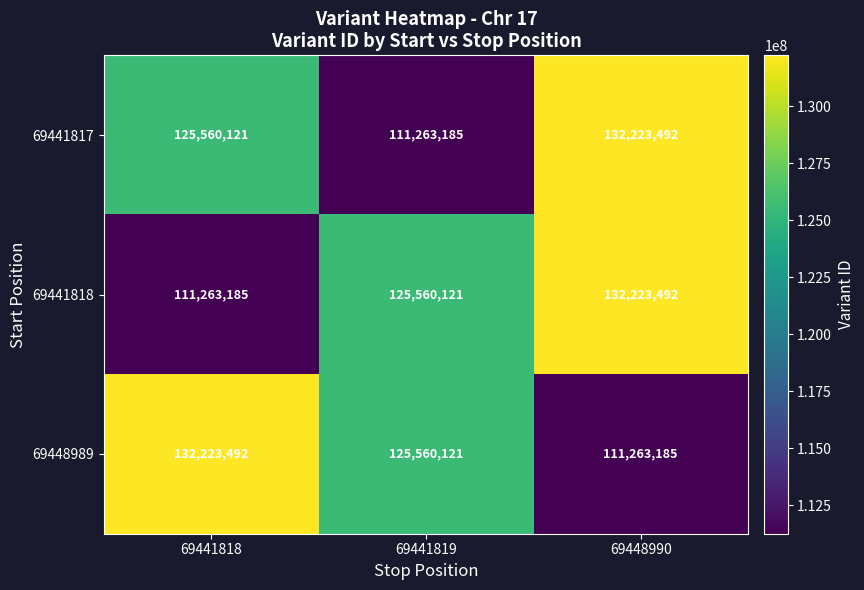

The value of 69448989 at 69448990 is 176028704. True or false?

False